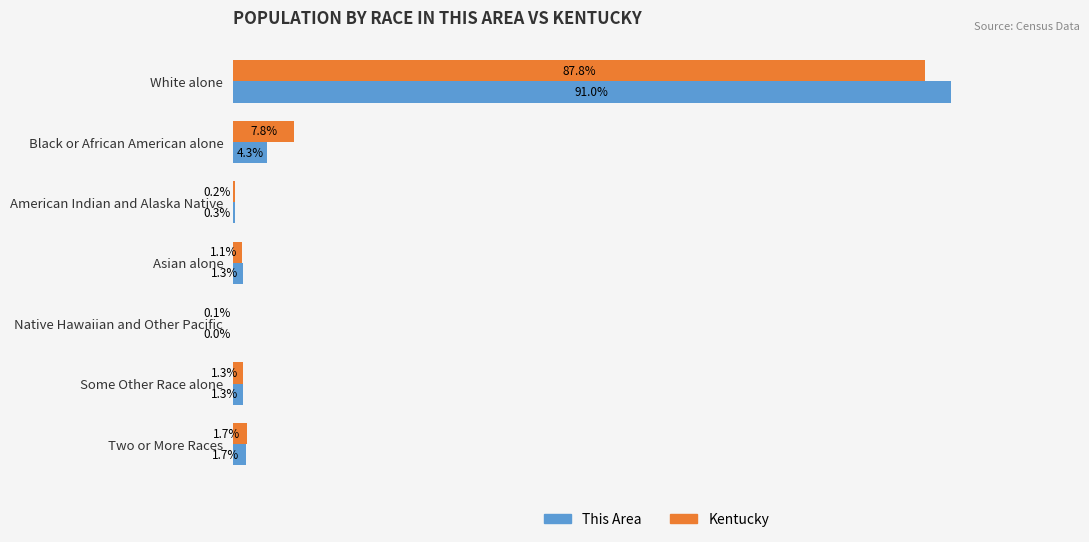

Which category has the highest value in the Kentucky series?

White alone